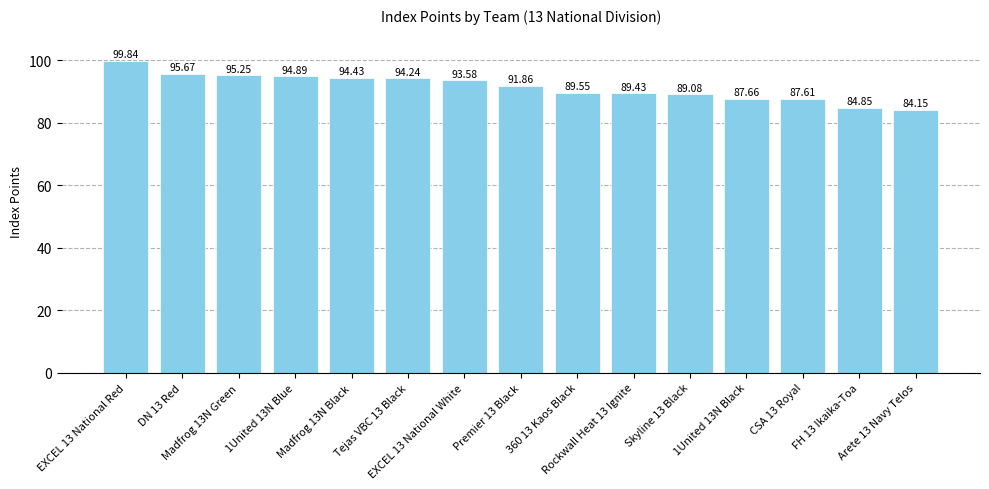

What is the maximum value shown in the chart?

99.8